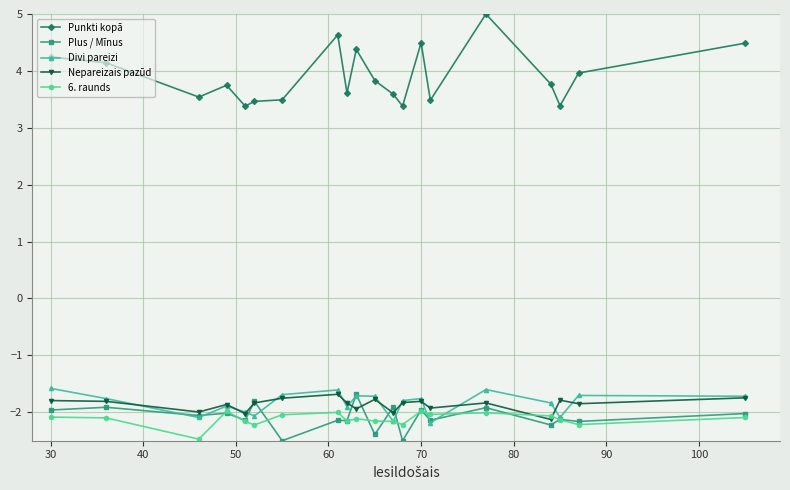

Count the number of data series in this chart.

5